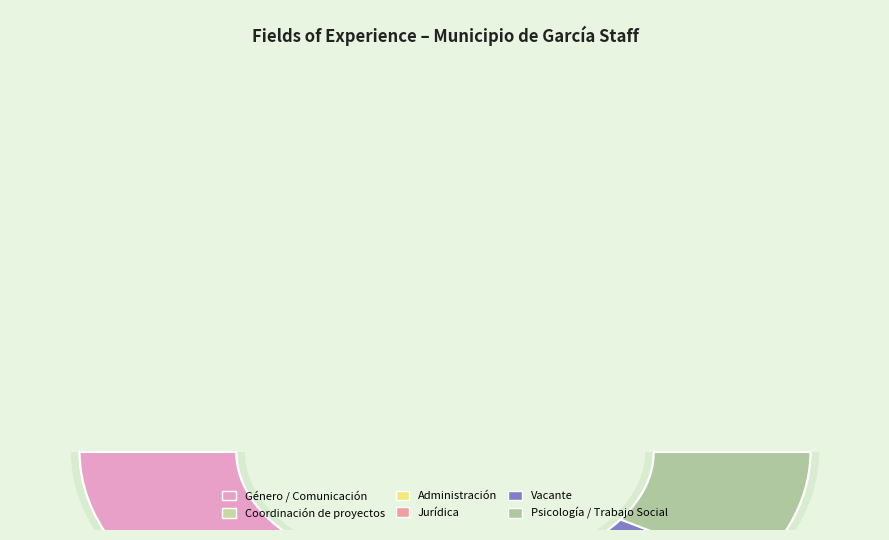

Is it true that Administración is 7% of the pie?

False